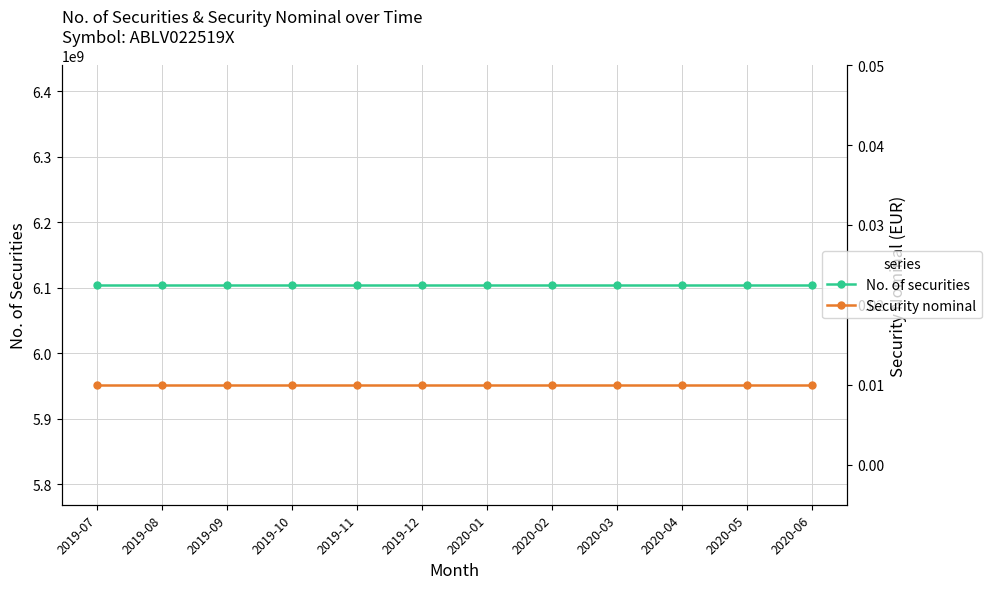

True or false: Security nominal has a value of 0.0 at 2020-05.

True